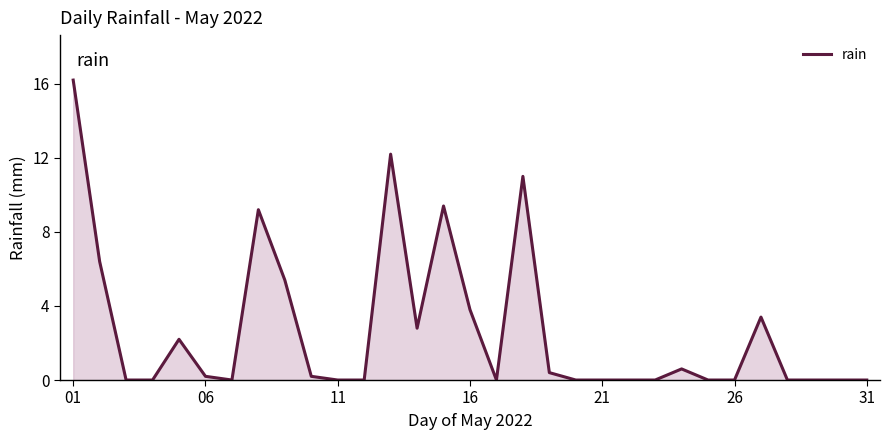

What is the difference between the maximum and minimum values?

16.2